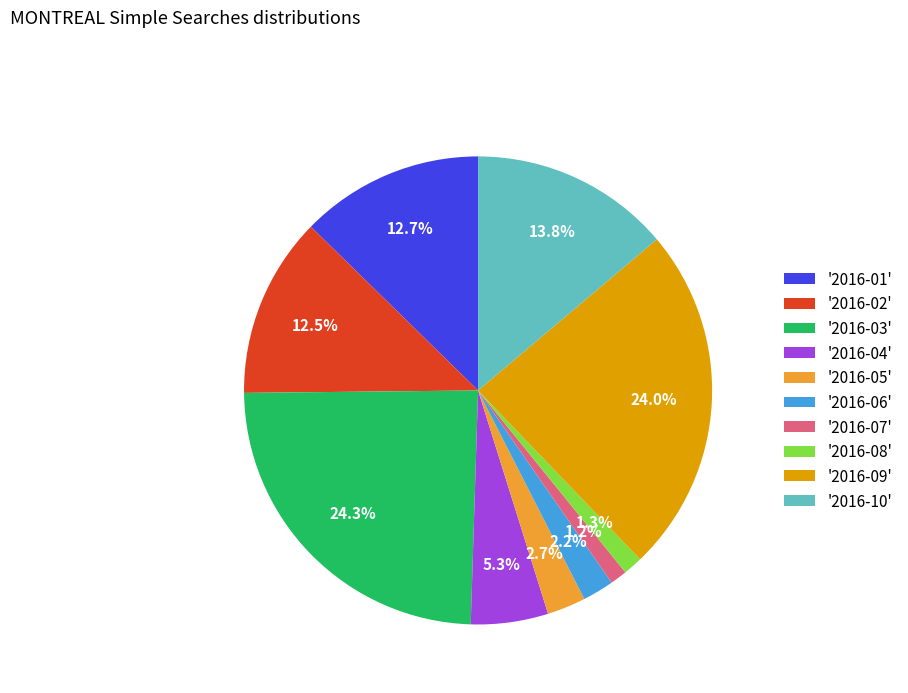

Which has a higher value, '2016-04' or '2016-03'?

'2016-03'